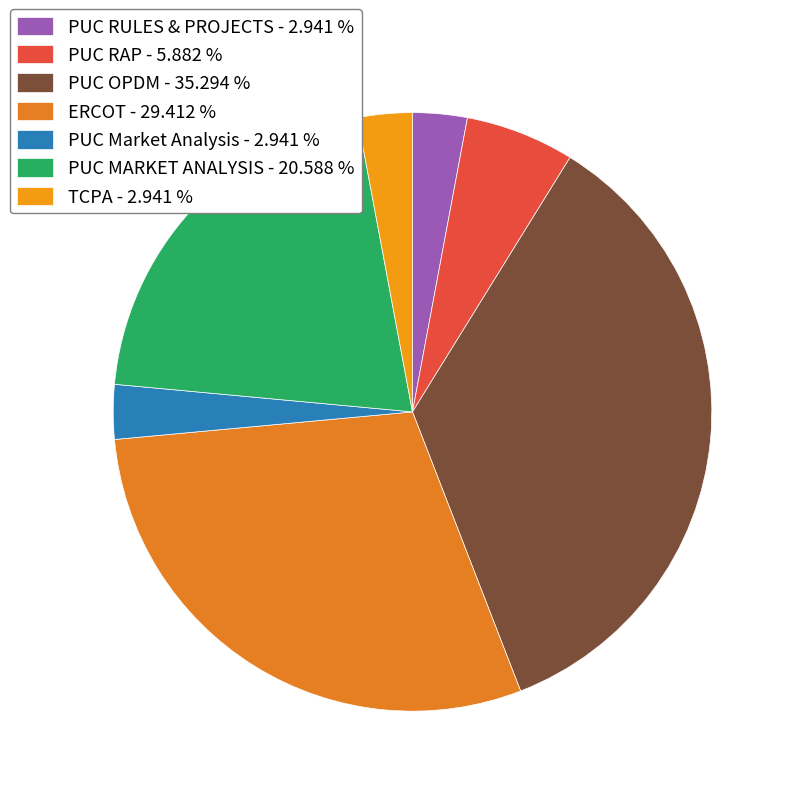

How many segments does this pie chart have?

7